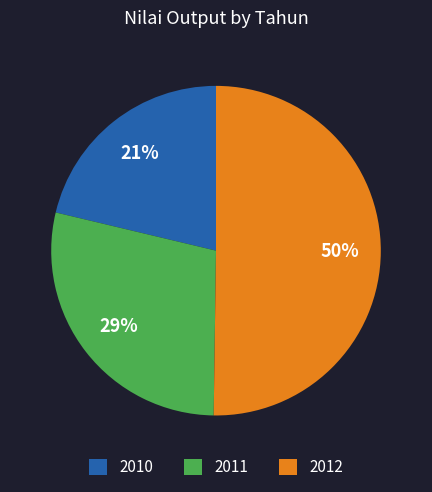

True or false: 2010 accounts for 14% of the total.

False